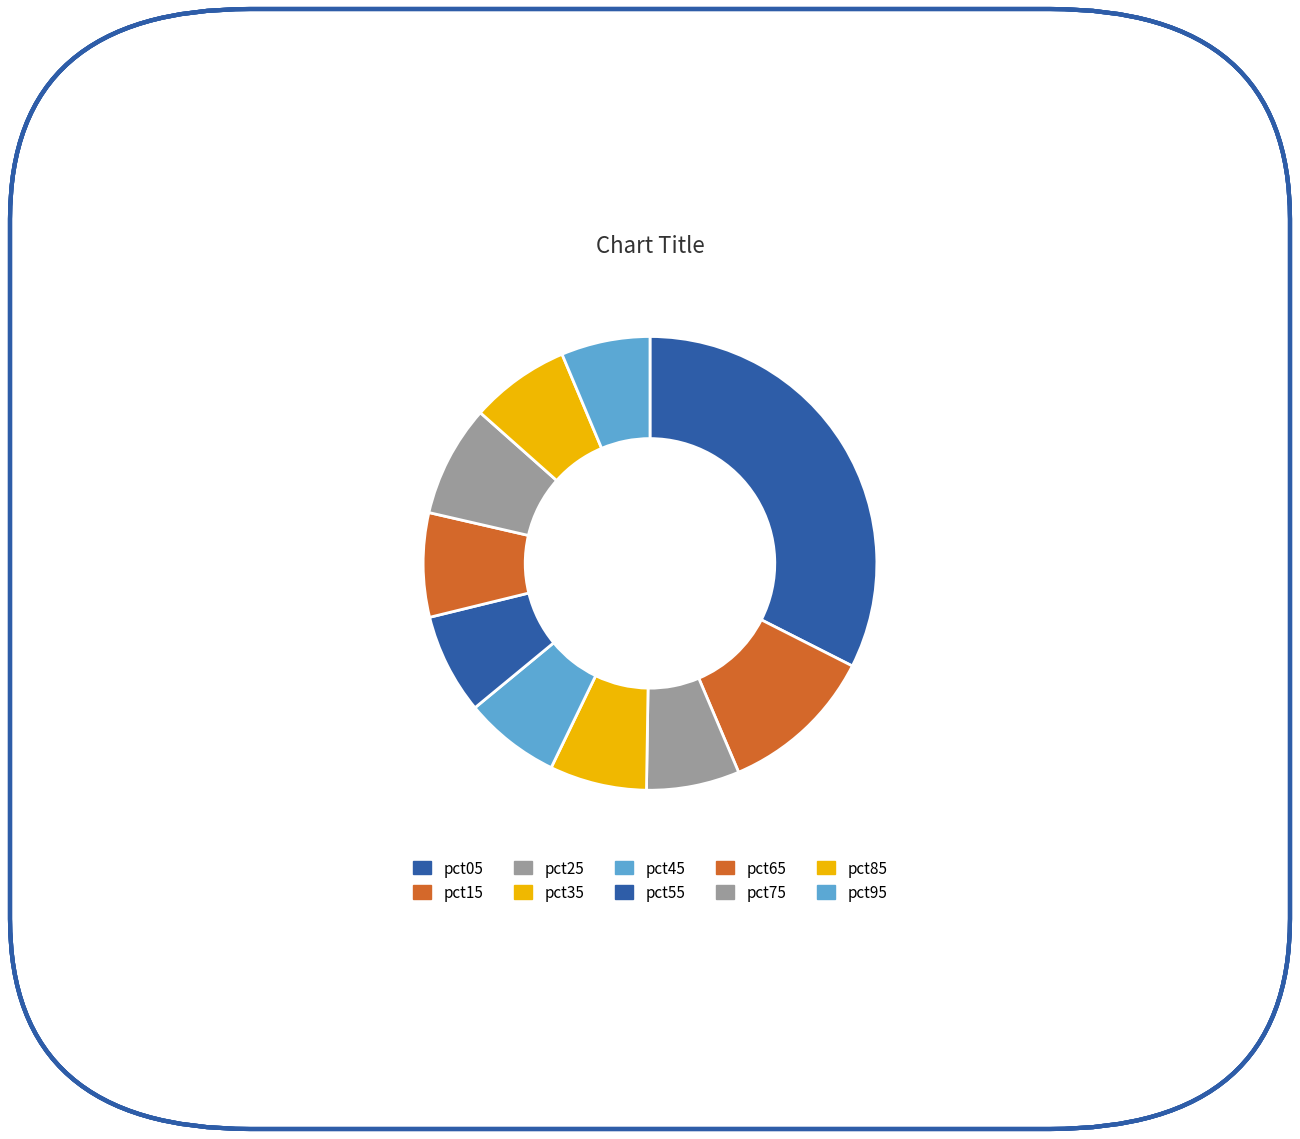

Count the number of slices in the pie.

10